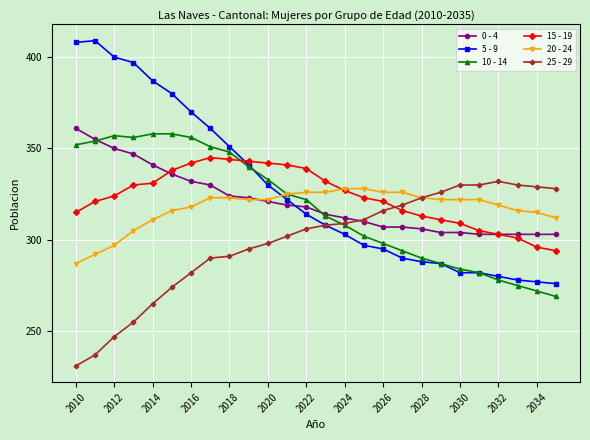

List the series in order of their peak value, highest first.

5 - 9, 0 - 4, 10 - 14, 15 - 19, 25 - 29, 20 - 24